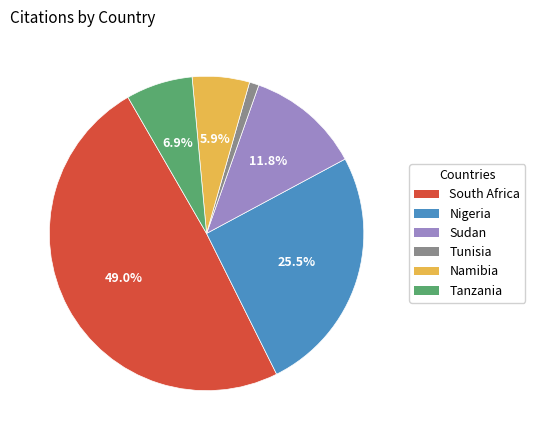

Count the number of slices in the pie.

6